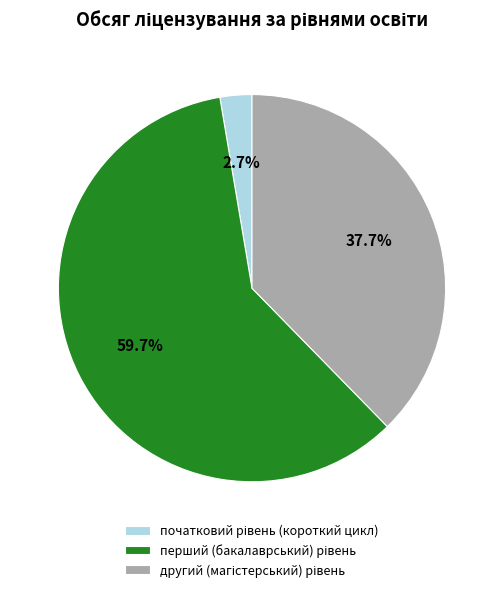

Does any single category account for the majority?

Yes